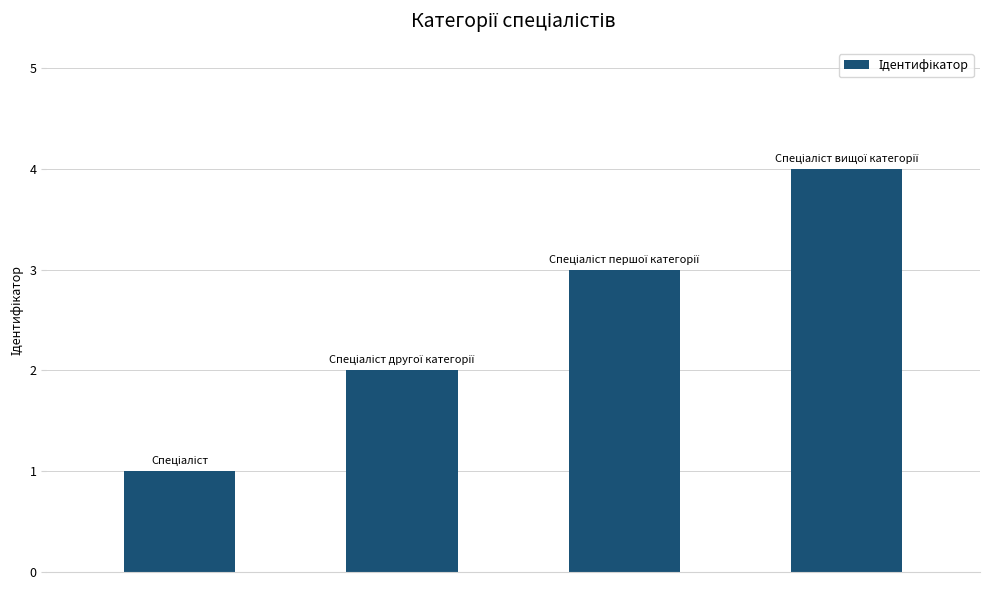

What is the value of the 2nd bar from the left?

2